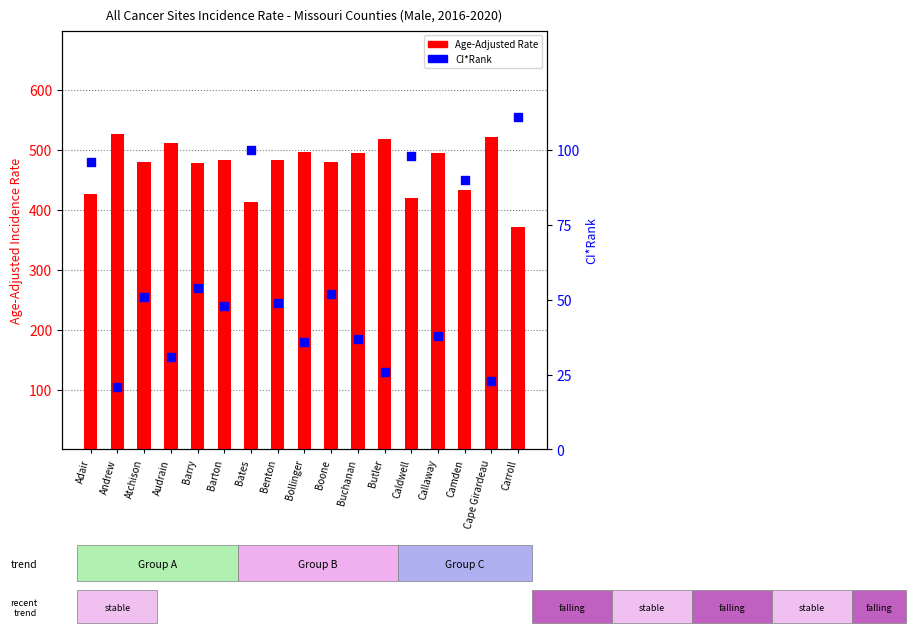

Is the value of CI*Rank at Barry greater than the value of Age-Adjusted Rate at Carroll?

No